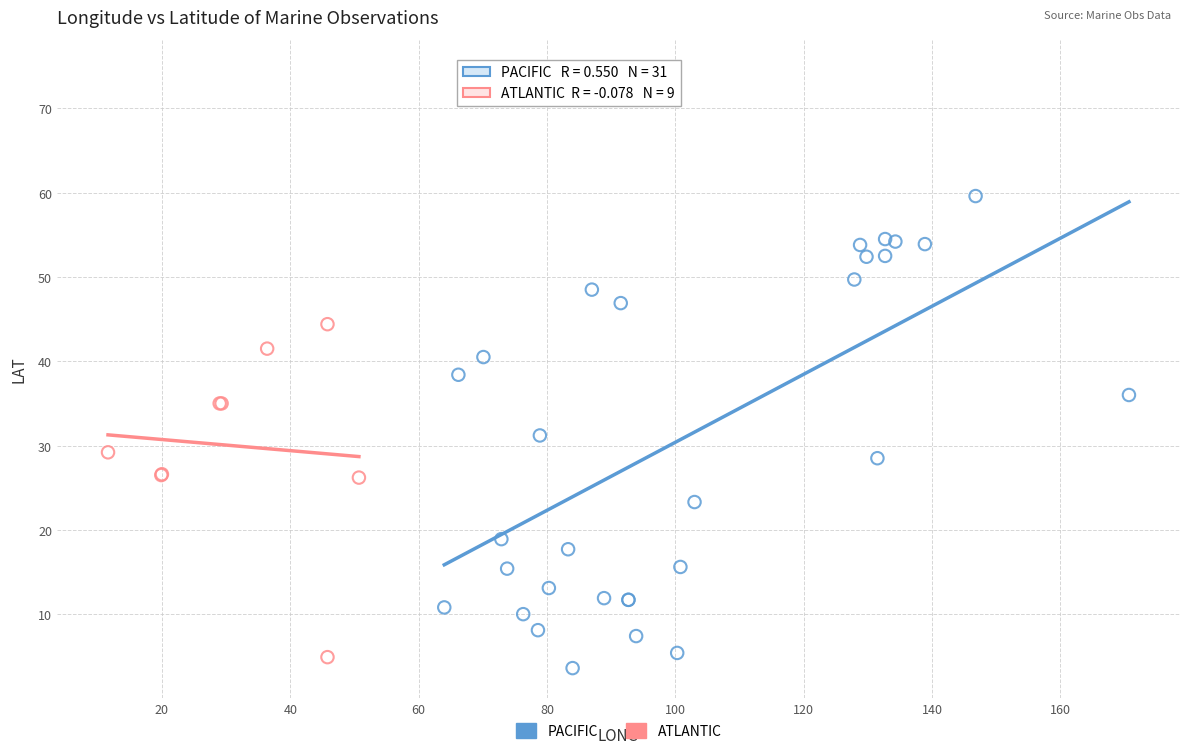

Which series has the largest Y range (max minus min)?

PACIFIC